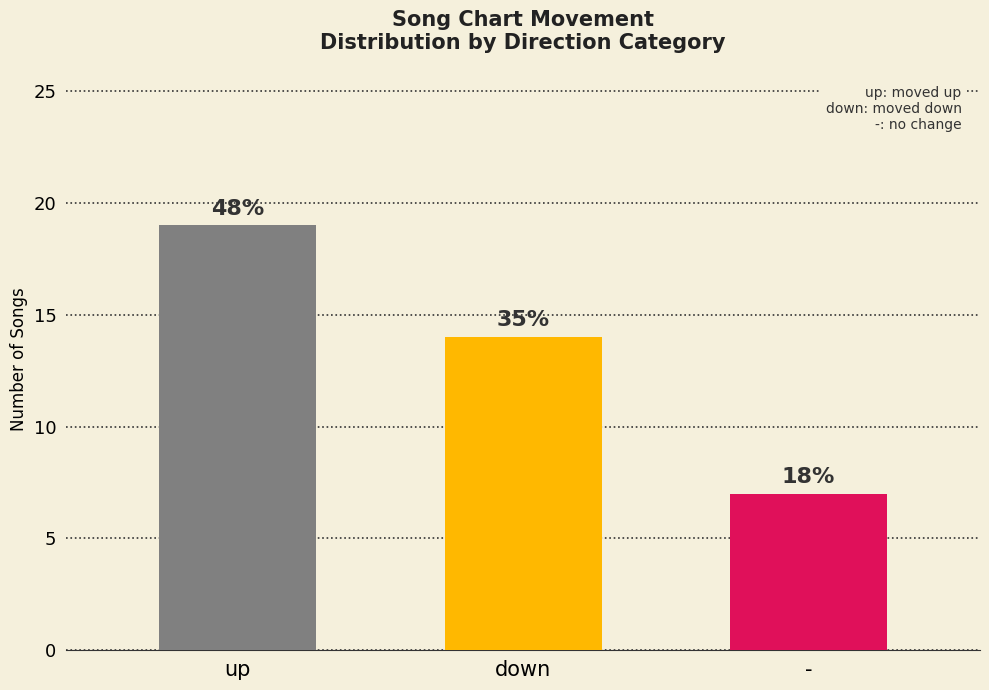

What is the label of the 1st bar from the right?

-